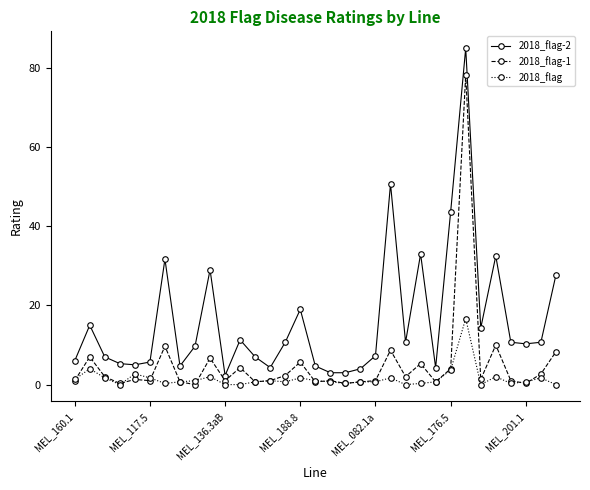

Which series has the widest spread of values?

2018_flag-2